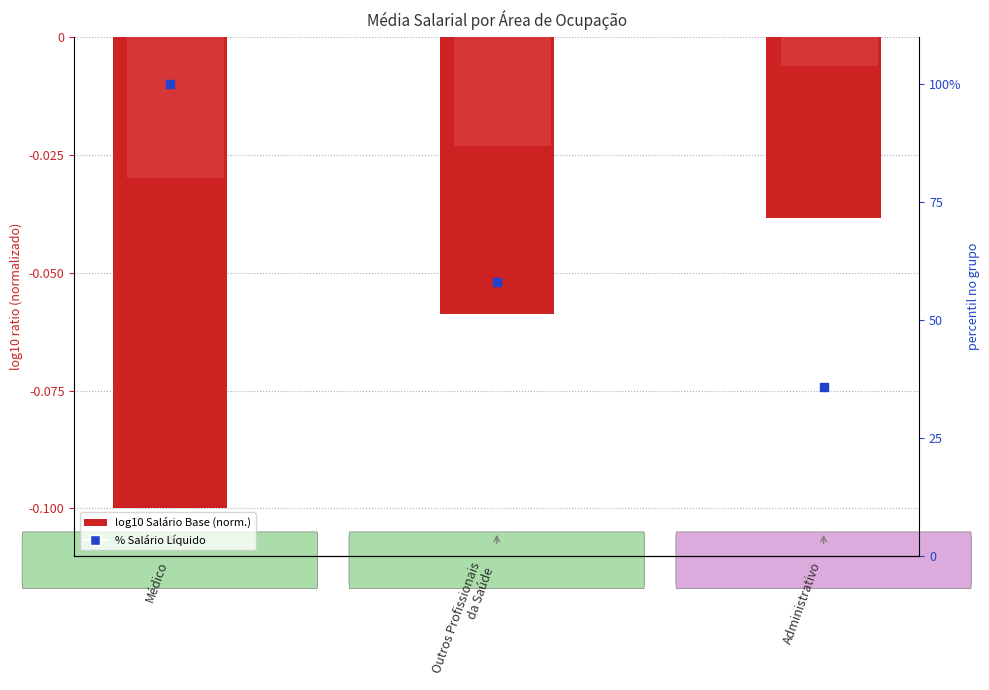

At which category is the sum across all series the highest?

Médico